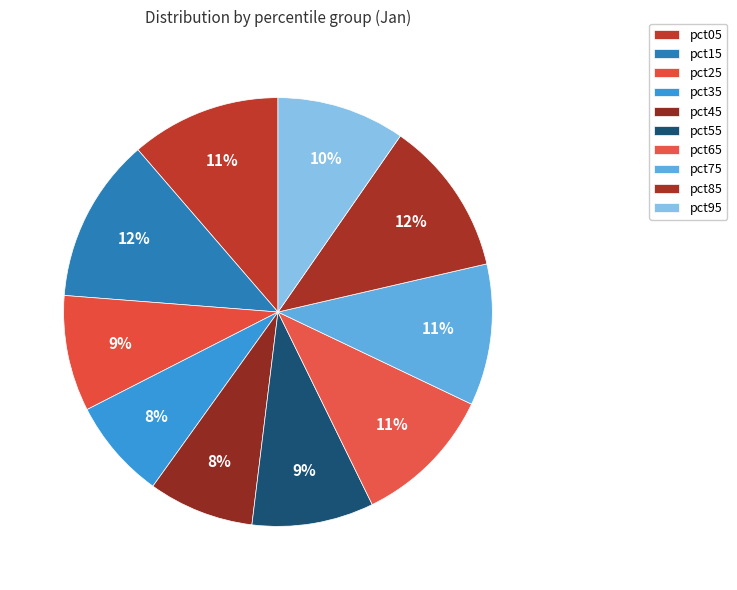

Count the number of slices in the pie.

10